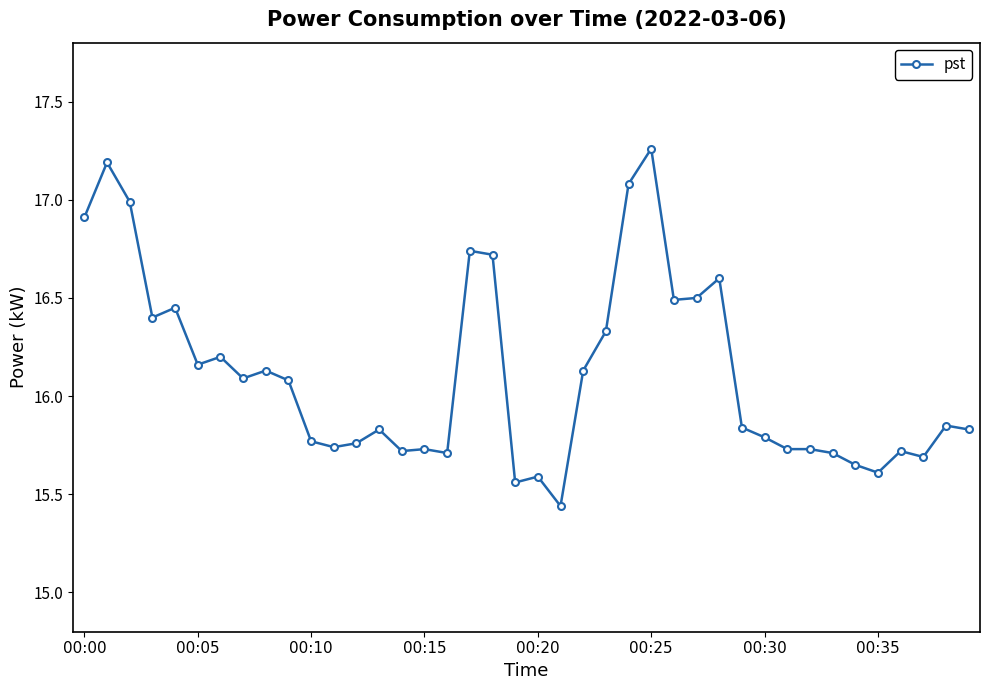

True or false: there are more than 0 points higher than both neighbors.

True